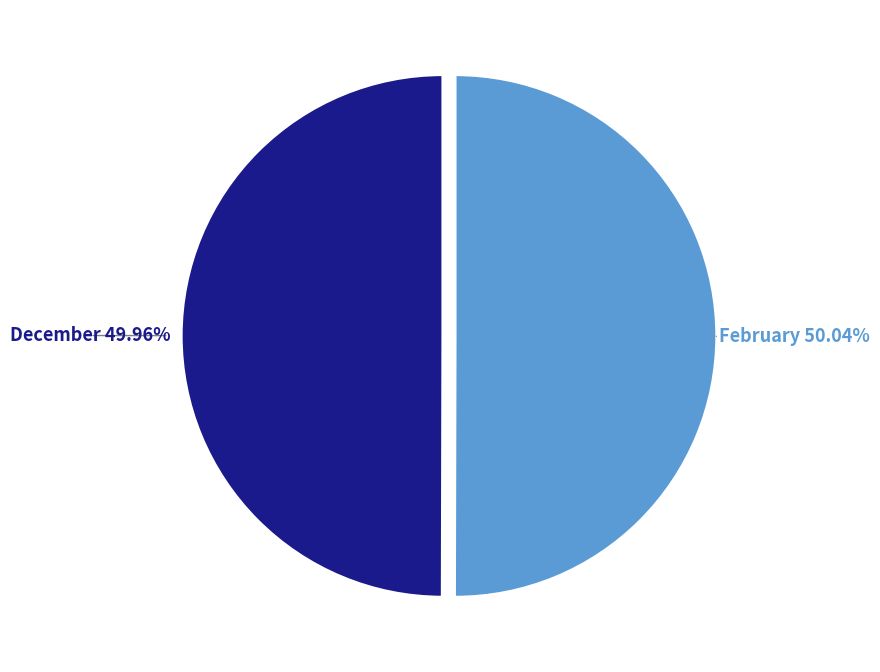

Is there any slice that represents more than half of the pie?

Yes